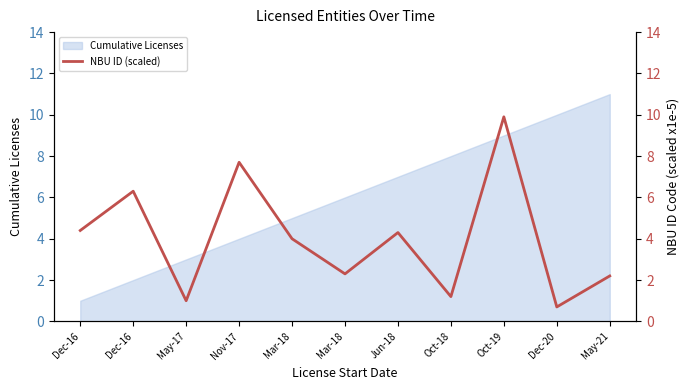

What is the smallest value displayed?

0.7